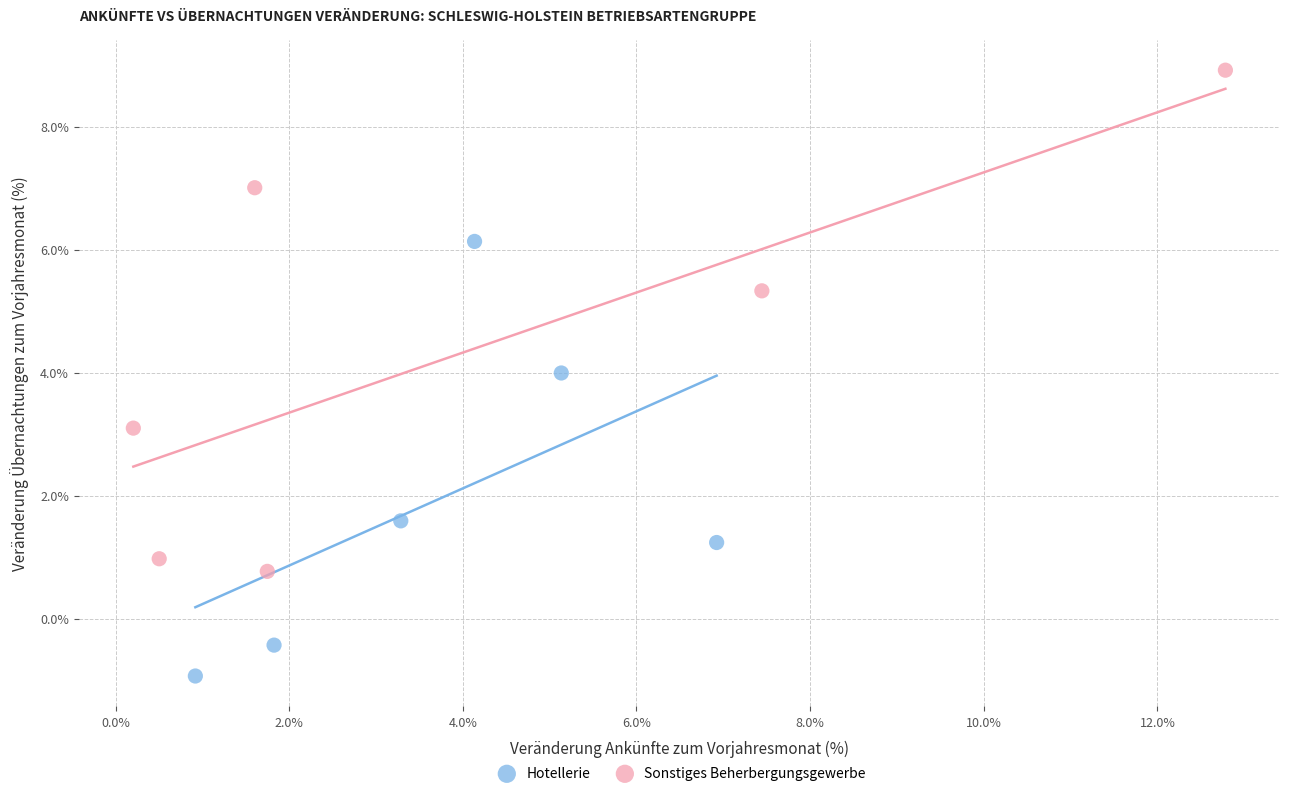

What are all the series names shown in the legend?

Hotellerie, Sonstiges Beherbergungsgewerbe